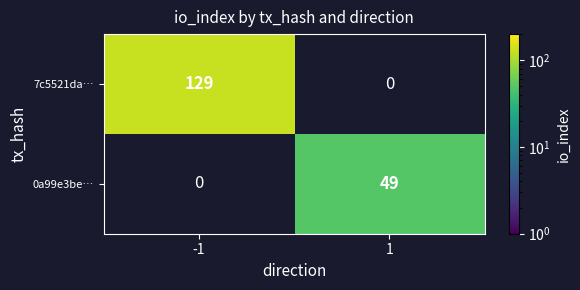

Between 1 and -1, which is larger?

-1